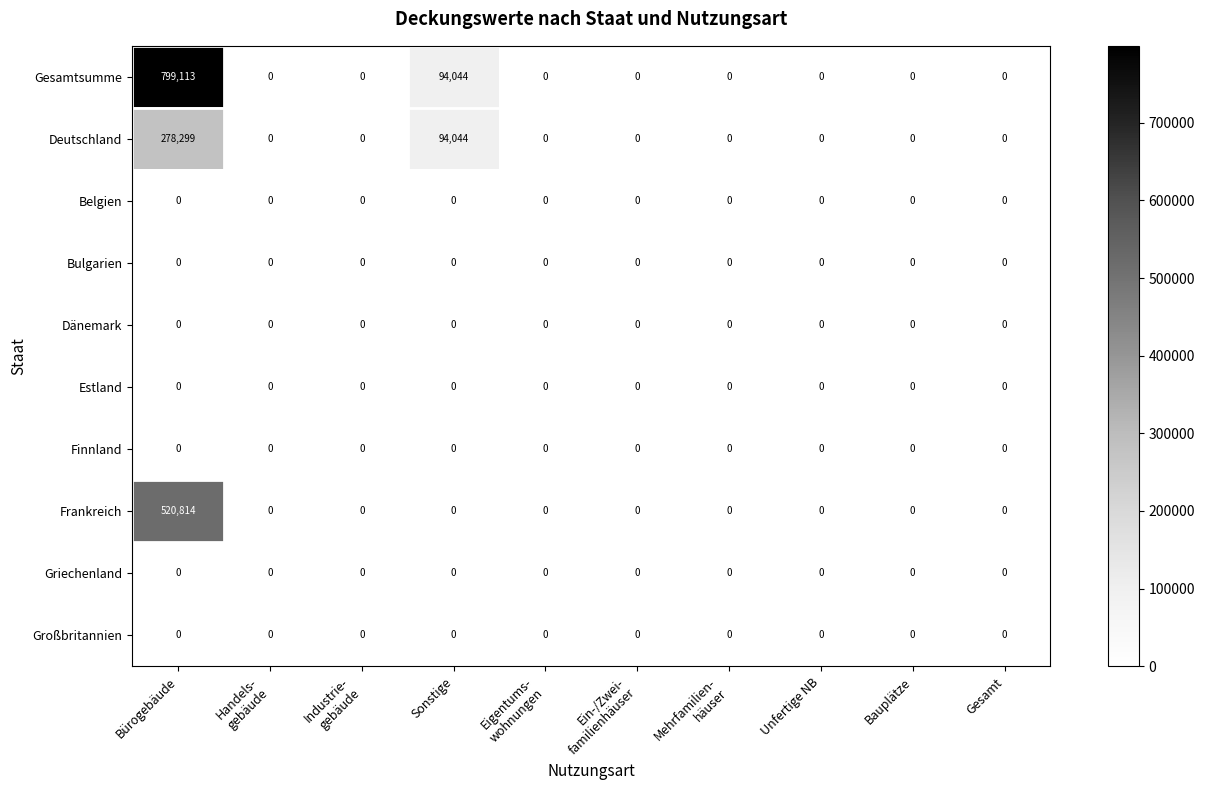

What is the average value of the Deutschland series?

37234